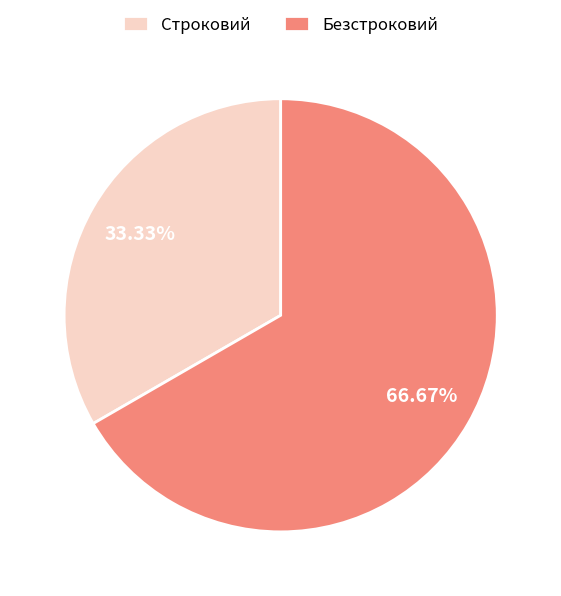

Which category has the biggest portion of the pie?

Безстроковий